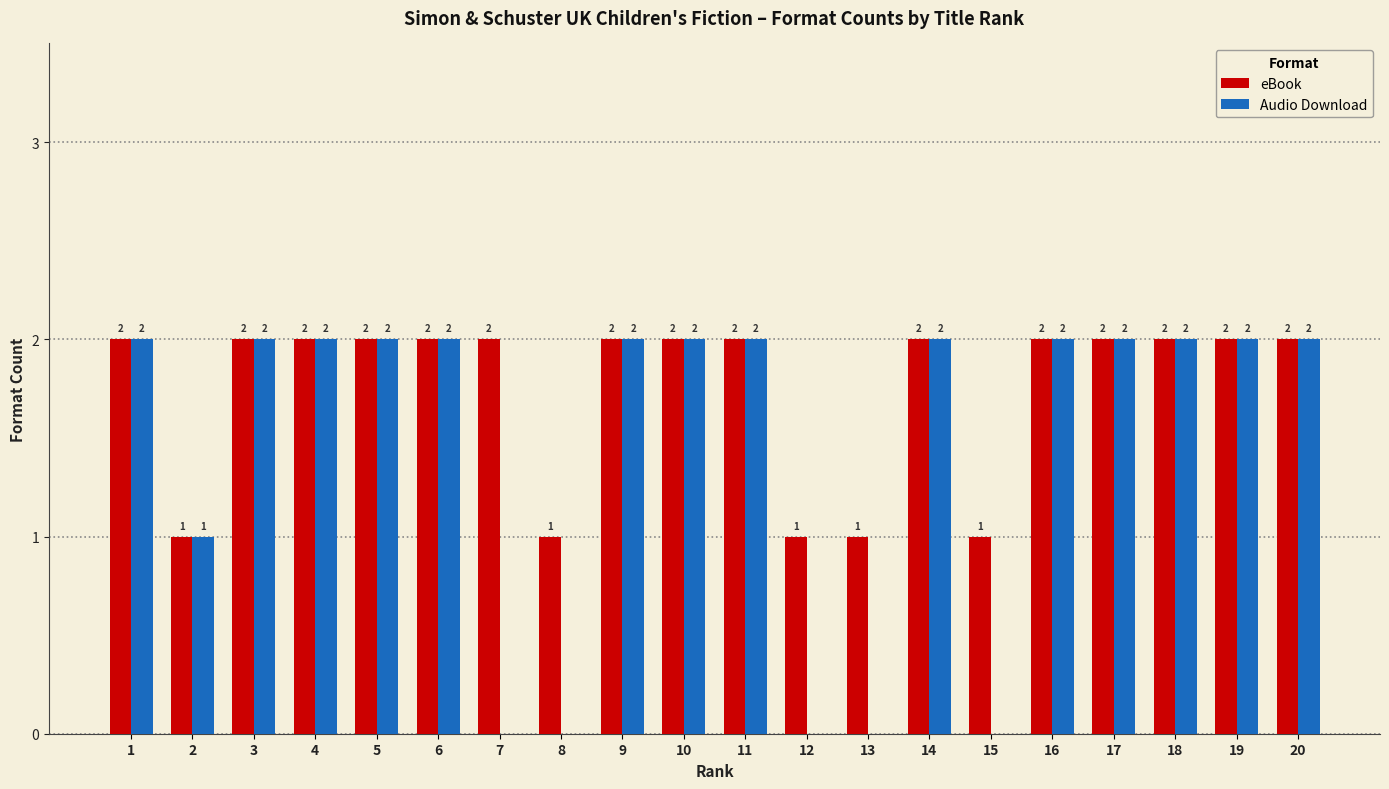

Count the number of data series in this chart.

2